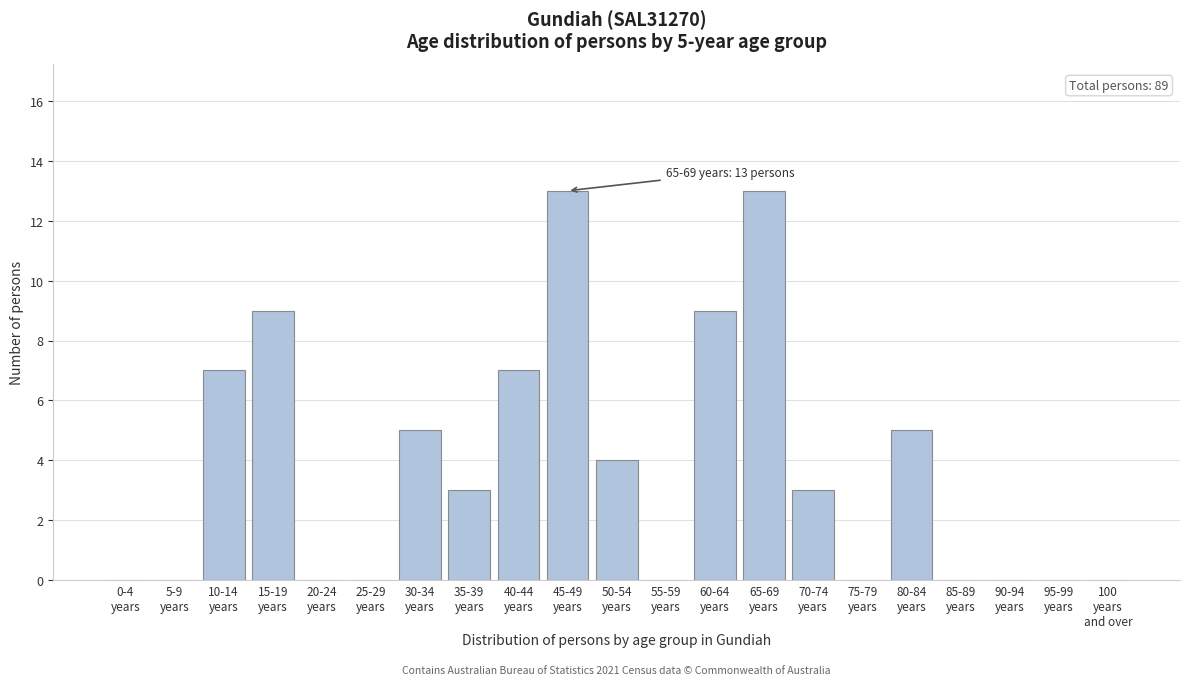

What is the maximum value shown in the chart?

13